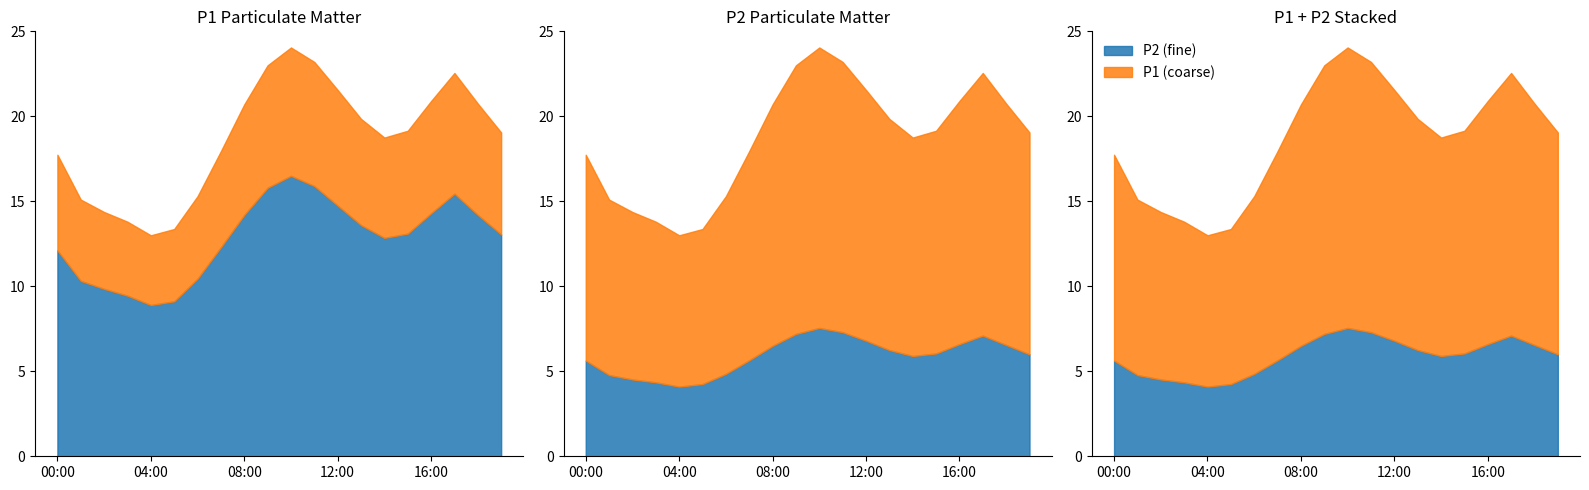

What position from the right is 13:00?

7